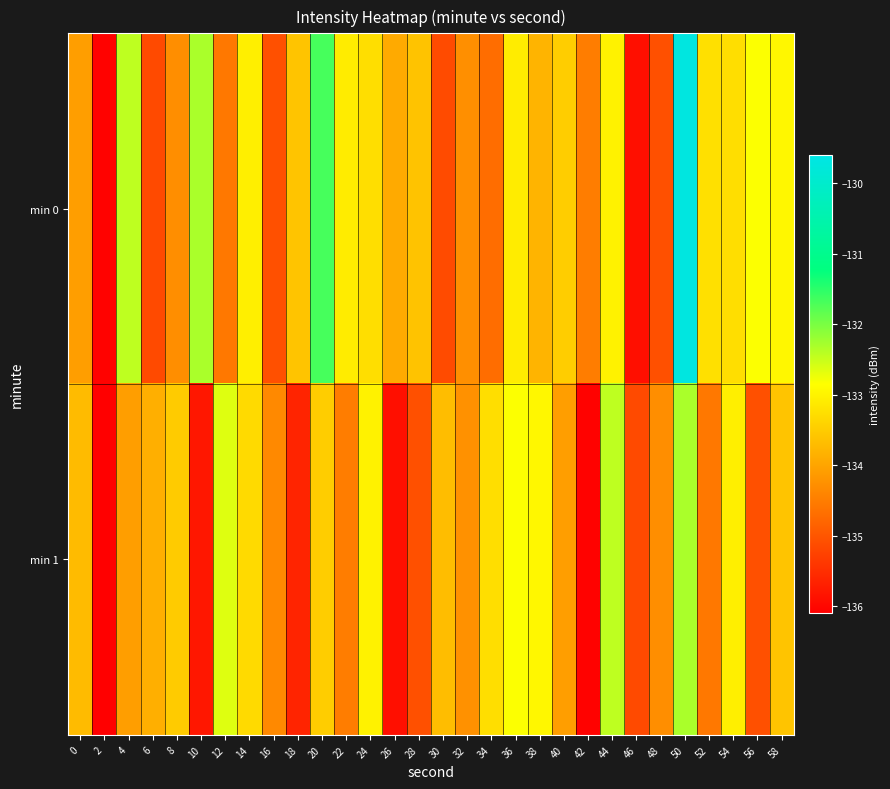

List the series in order of their peak value, lowest first.

min 1, min 0